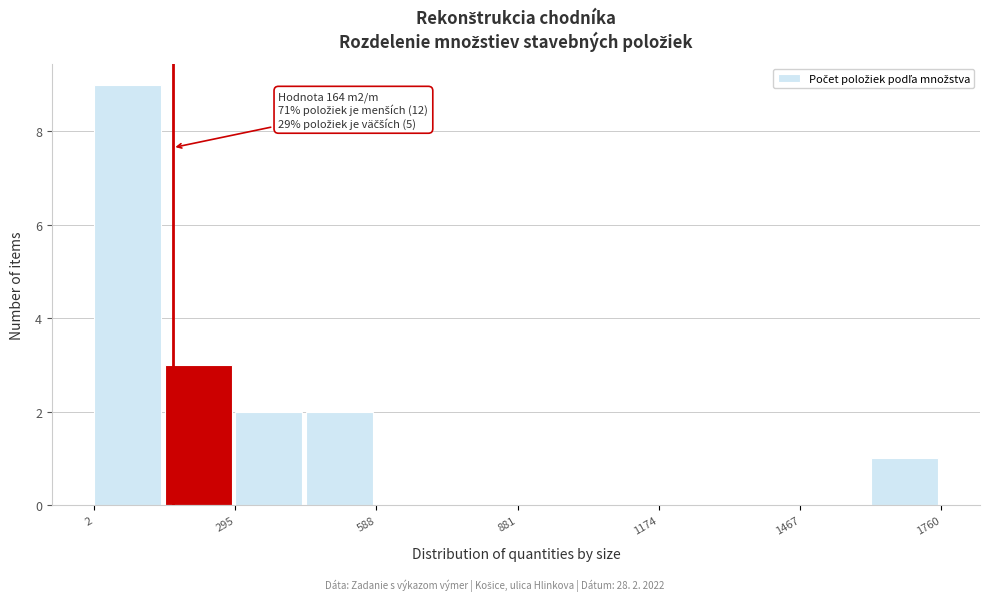

Around what value on the x-axis is the tallest bar? Give the approximate position of its centre, as read against the axis.

50